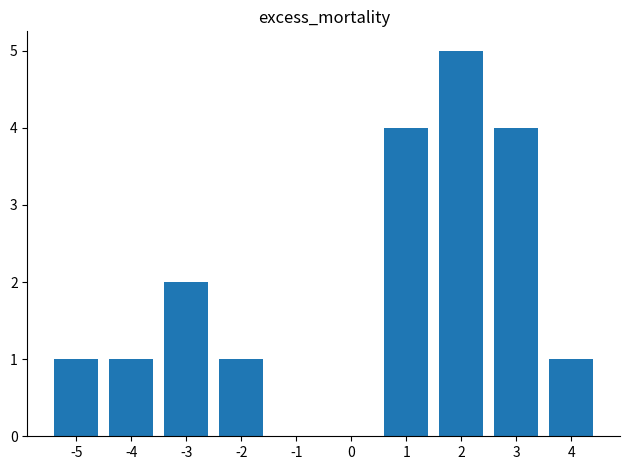

Count the values in the range 1 to 4.

7